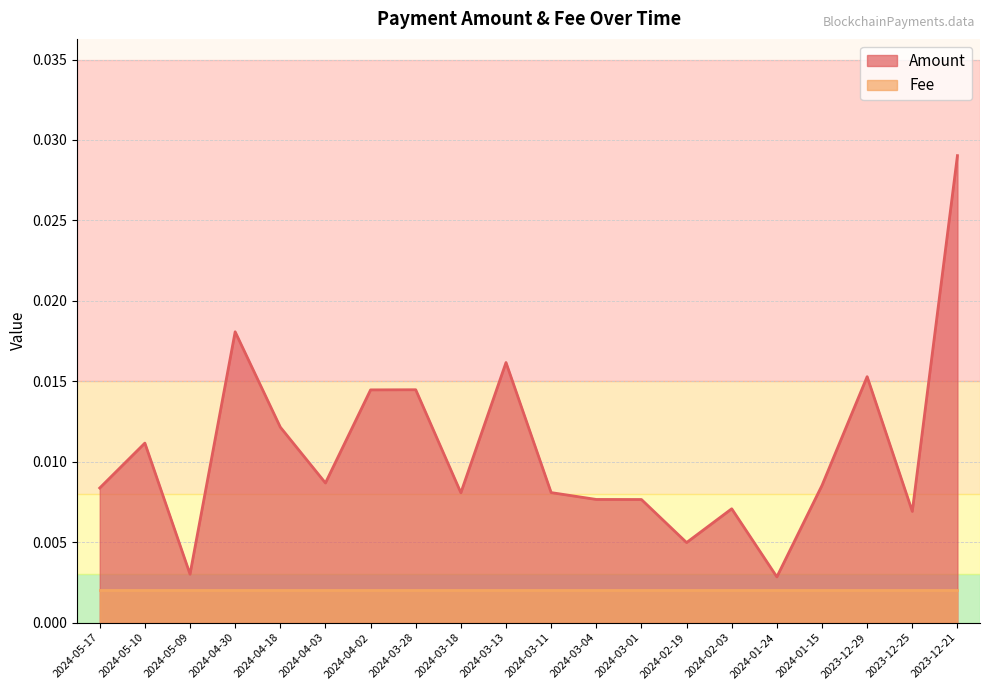

The chart shows a value of 0.0 at 2024-02-03. True or false?

False